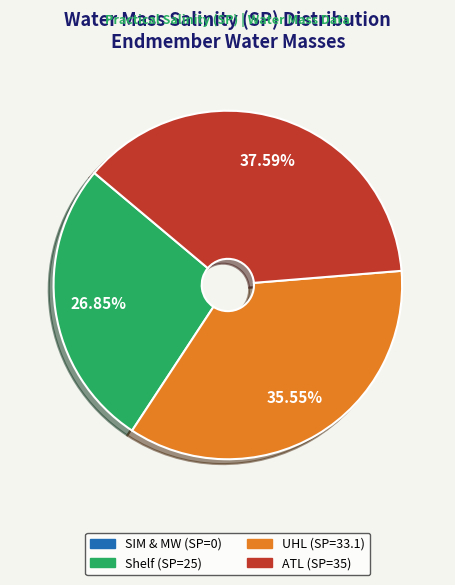

Does any single category account for the majority?

No